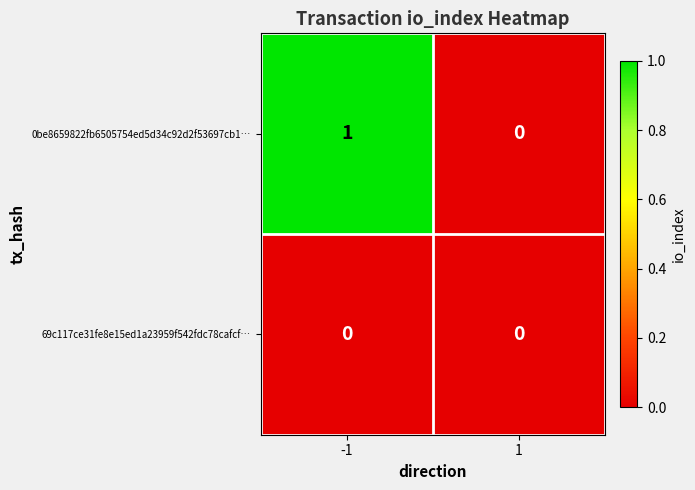

At which category is the sum across all series the highest?

-1